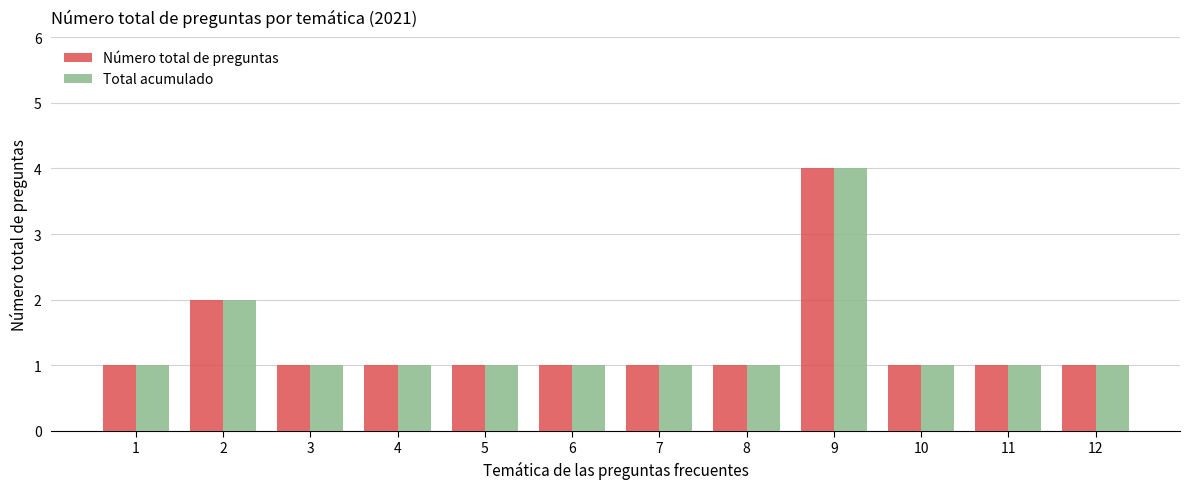

What is the difference between the maximum and minimum values in the Total acumulado series?

3